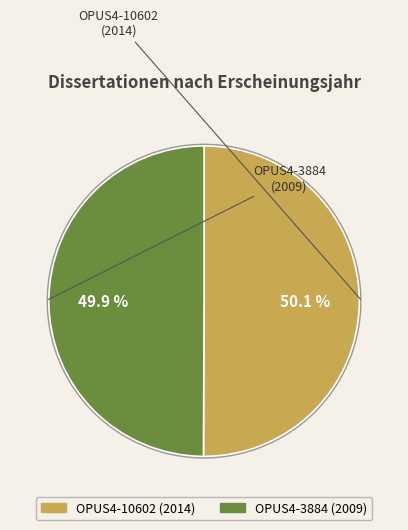

What percentage is the OPUS4-3884 slice, to the nearest percent?

50%